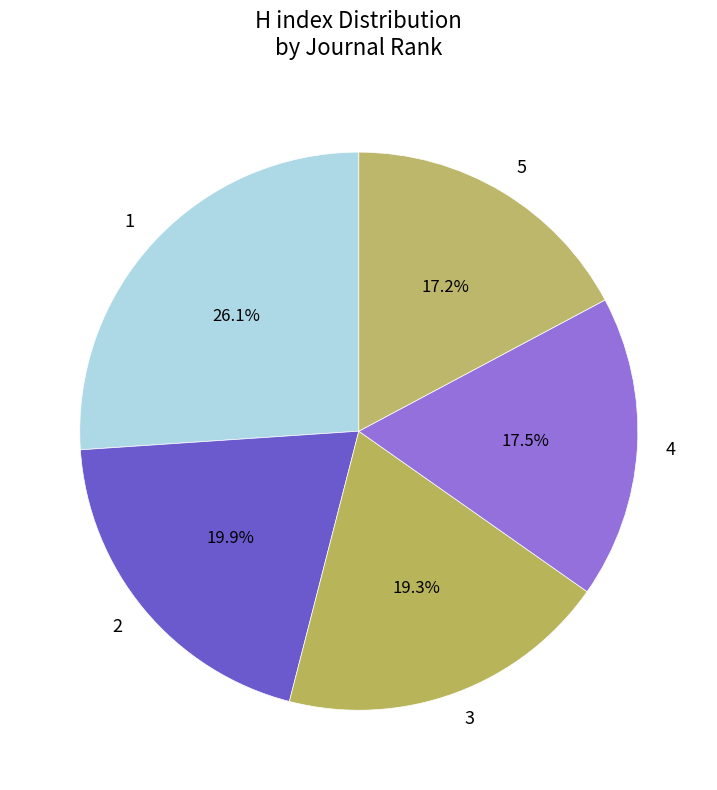

How many slices are in this pie chart?

5